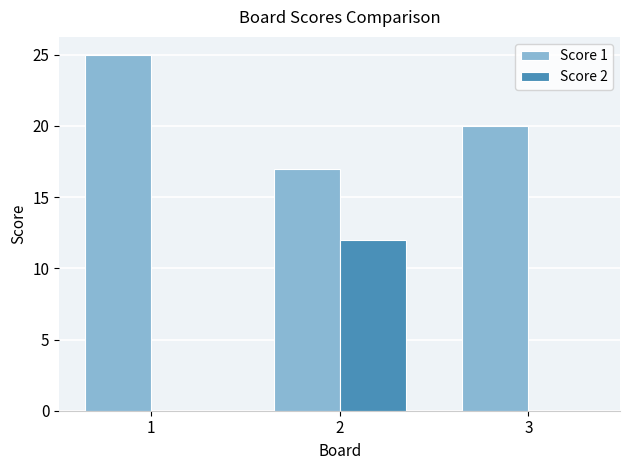

The Score 2 series shows 0 at 1. True or false?

True